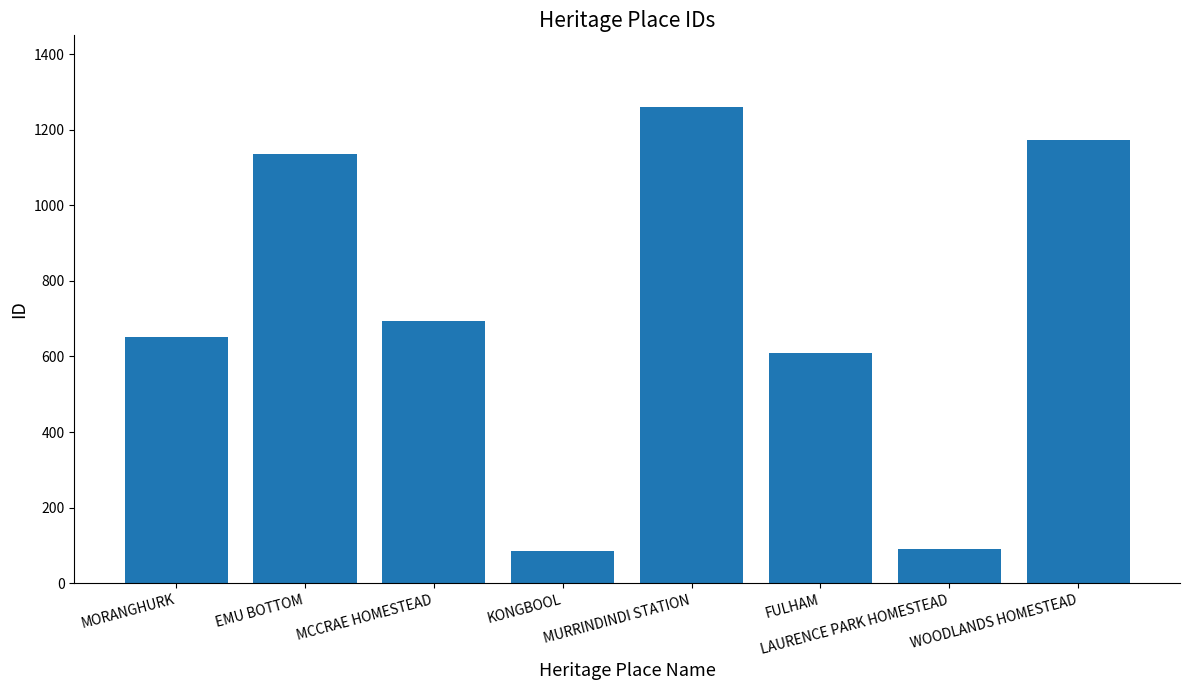

What is the label of the 4th bar from the left?

KONGBOOL